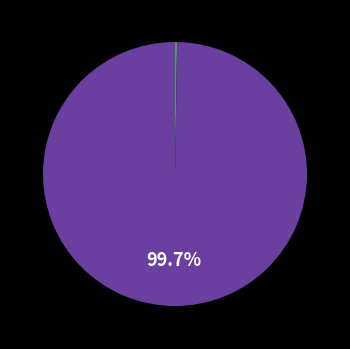

Is there a majority slice in this chart?

Yes